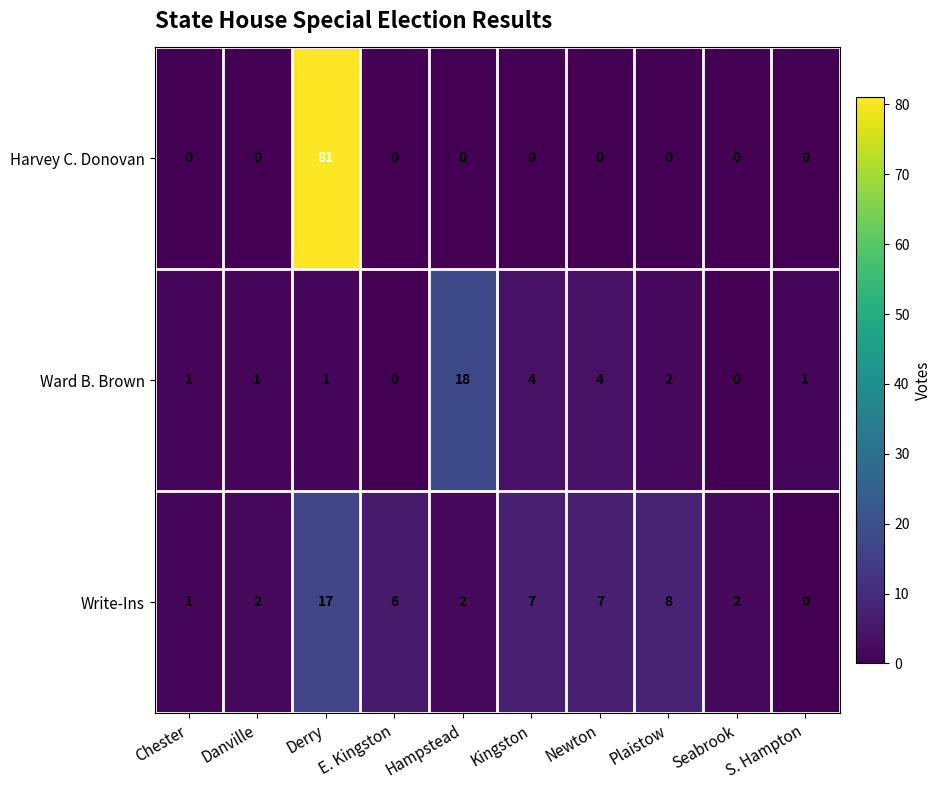

The Ward B. Brown series shows 4 at Kingston. True or false?

True